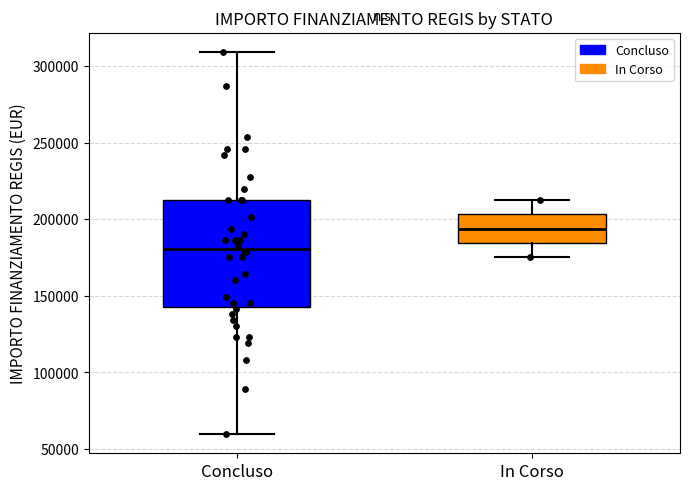

Where is the upper edge of the box for In Corso on the y-axis? The values are not printed on the chart, so give them approximately, as read against the axis.

205000